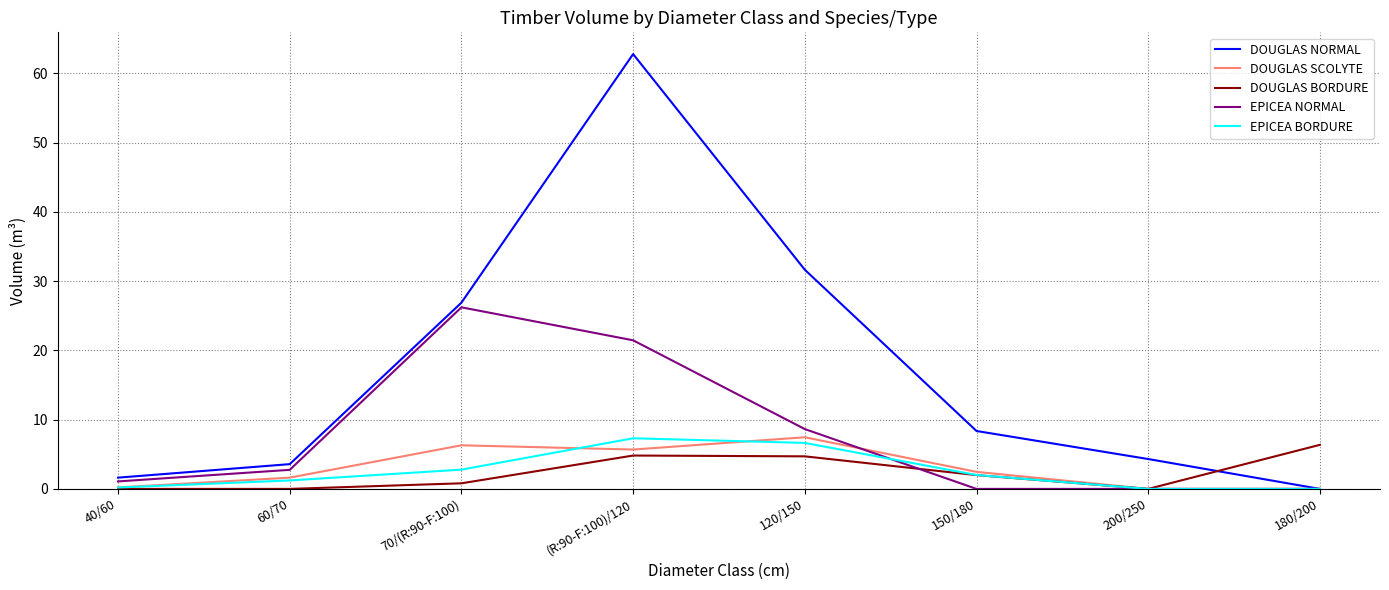

Between 40/60 and 180/200, which series saw the biggest shift?

DOUGLAS BORDURE